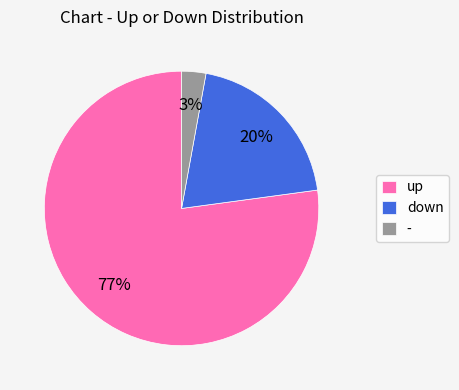

What is the largest slice in the pie chart?

up